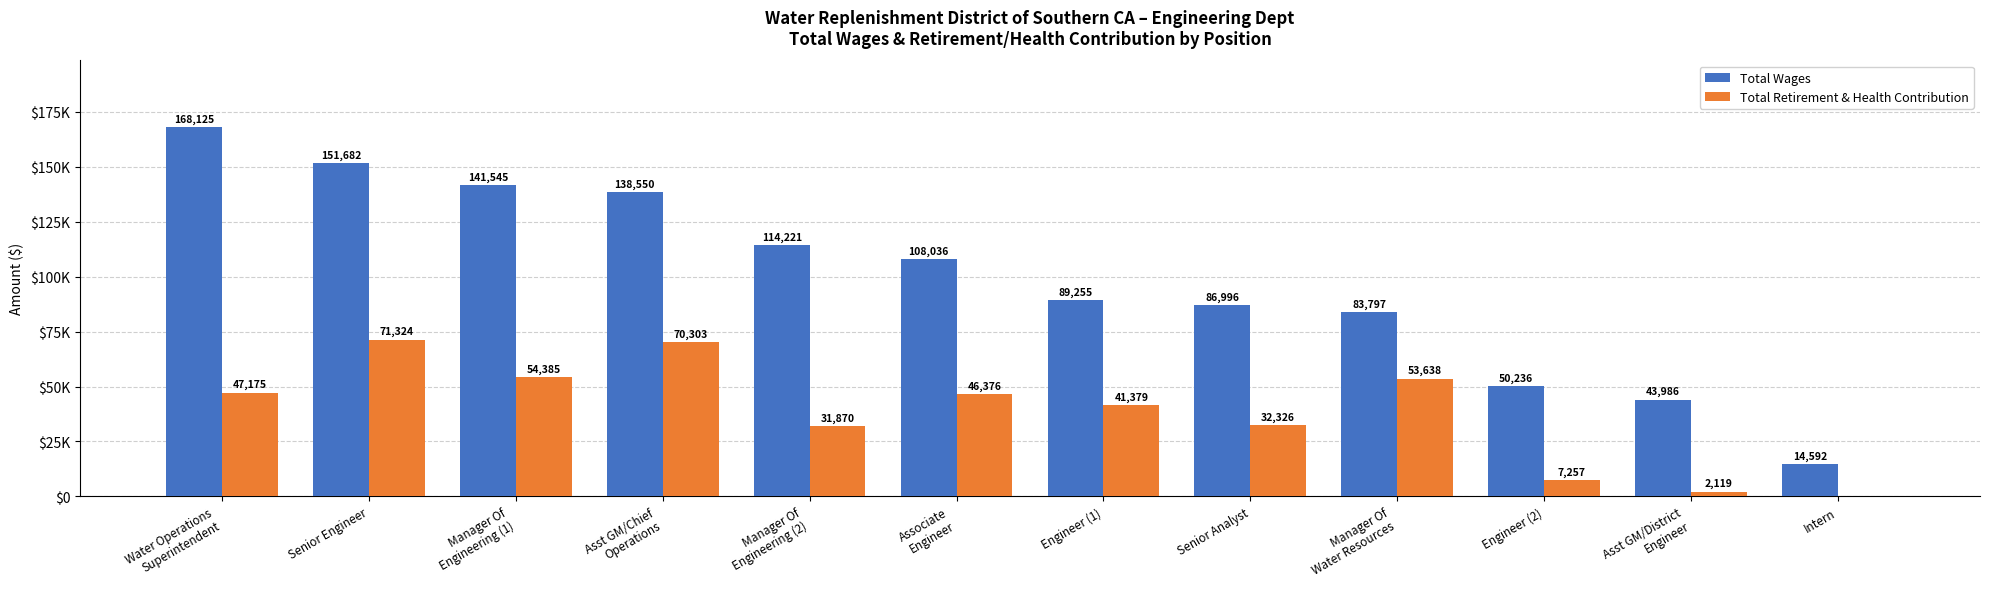

Are the bars grouped side by side (vs. stacked)?

Yes